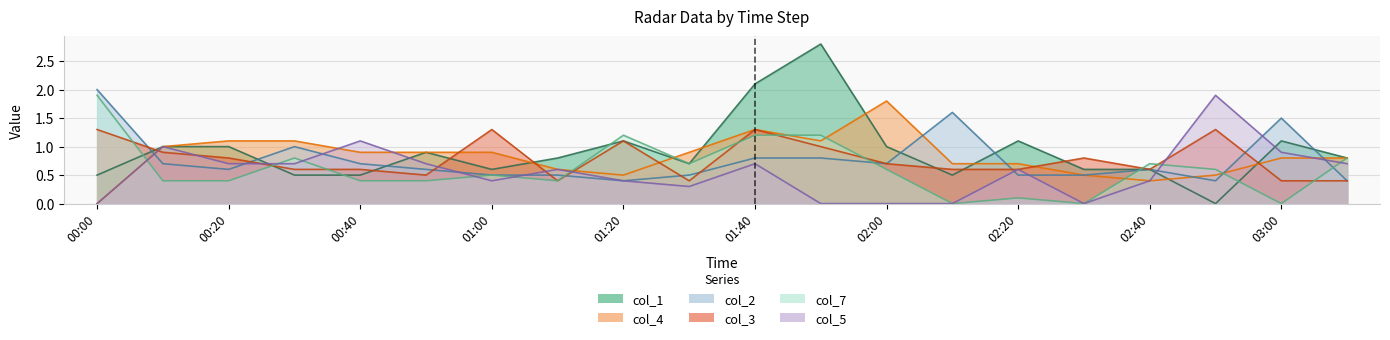

What is the label of the 2nd point from the right?

03:00